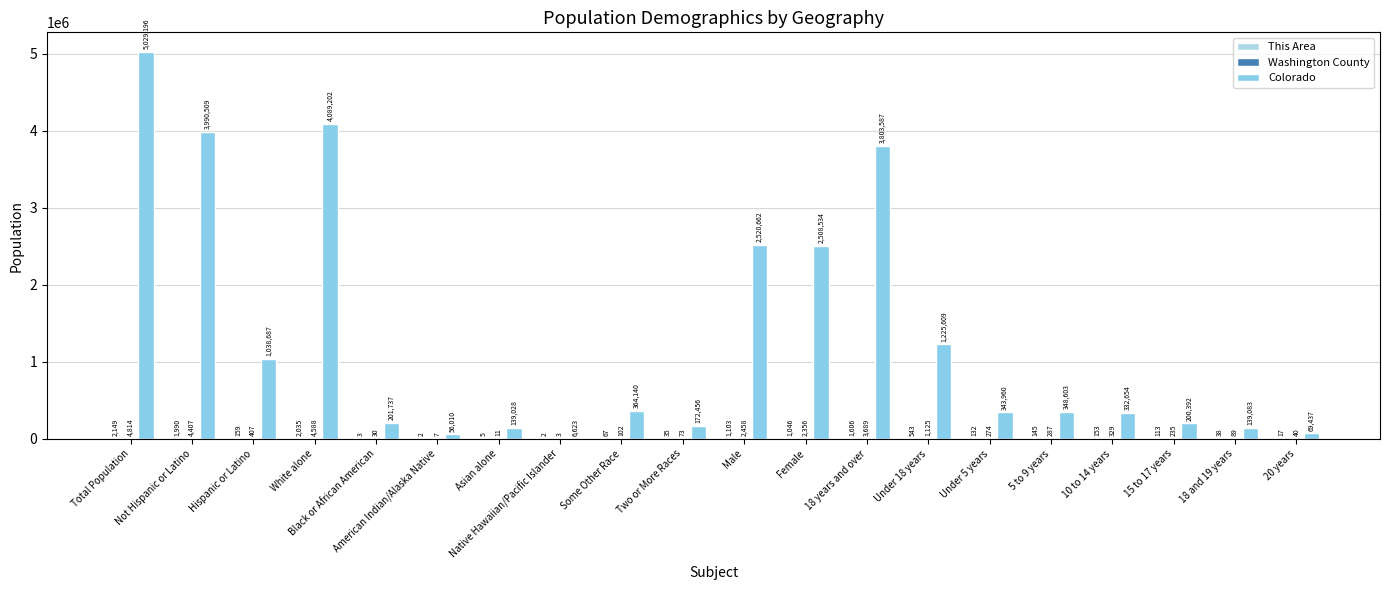

The value of Washington County at Two or More Races is 73. True or false?

True